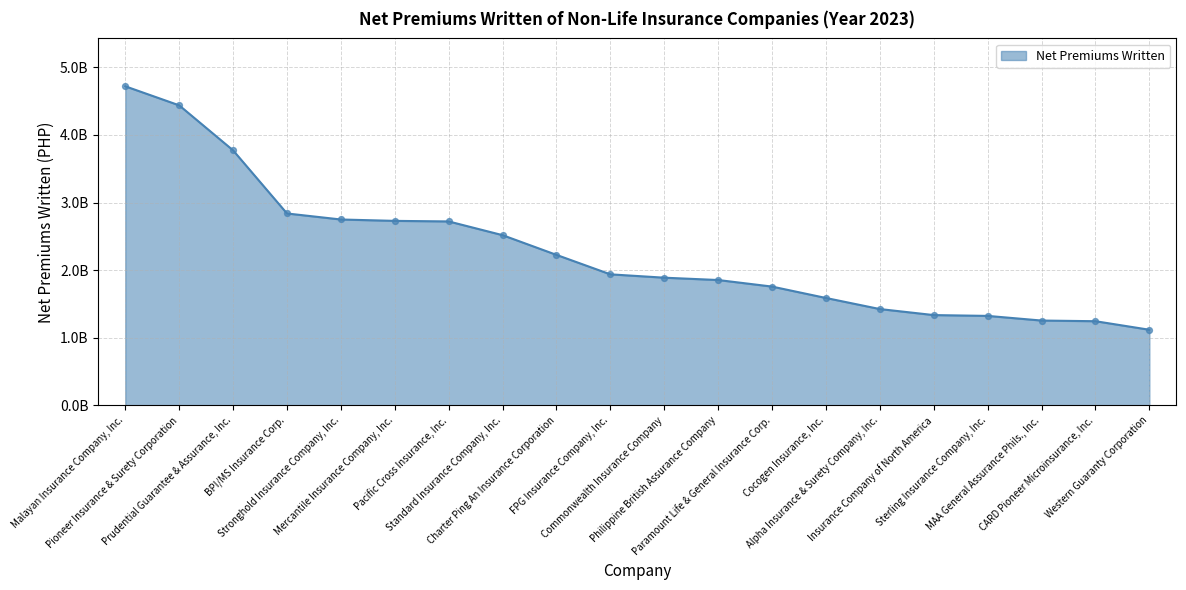

Which has a higher value, FPG Insurance Company, Inc. or Philippine British Assurance Company?

FPG Insurance Company, Inc.